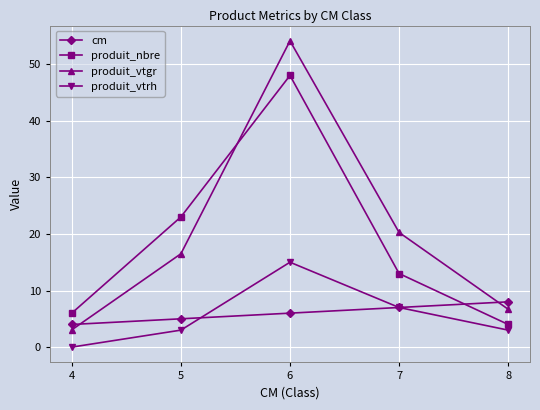

Does the chart display data point markers on the line(s)?

Yes